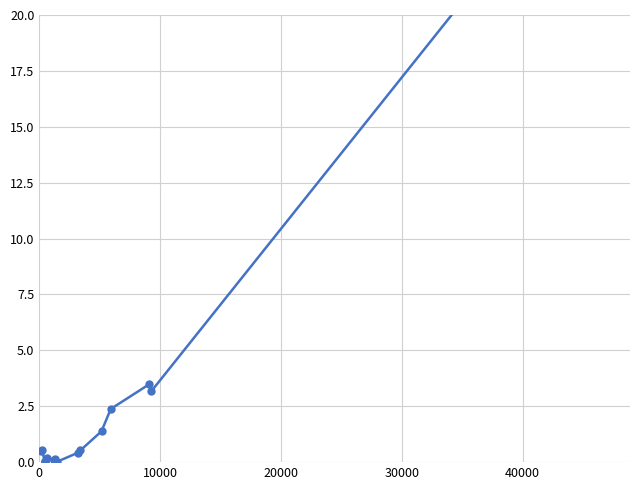

Count the number of categories in the chart.

16